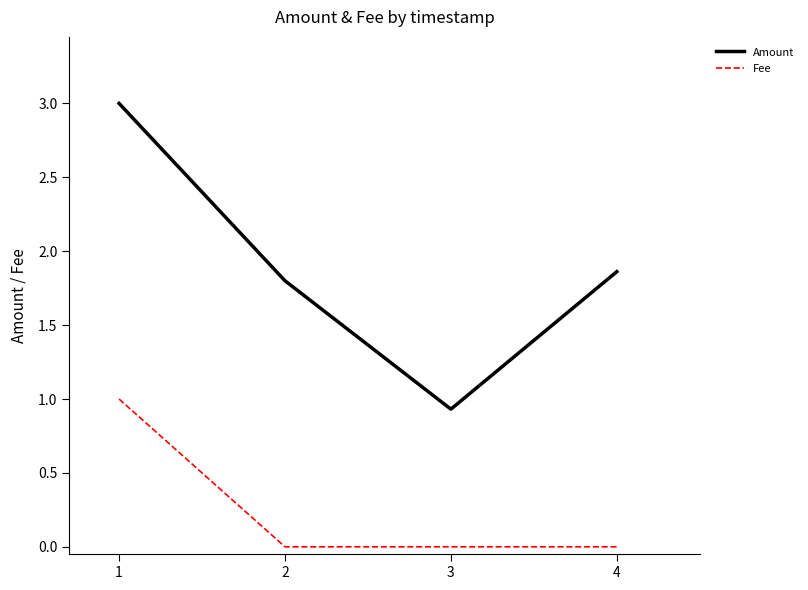

At which label does Amount reach its minimum?

3